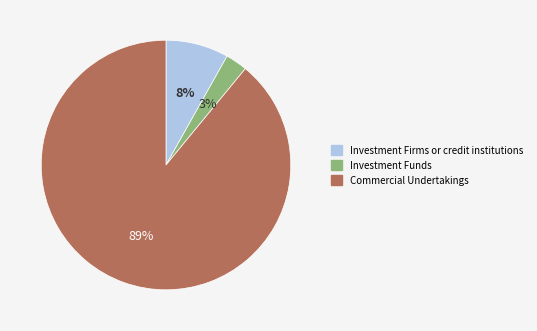

Is it true that Commercial Undertakings is 89% of the pie?

True